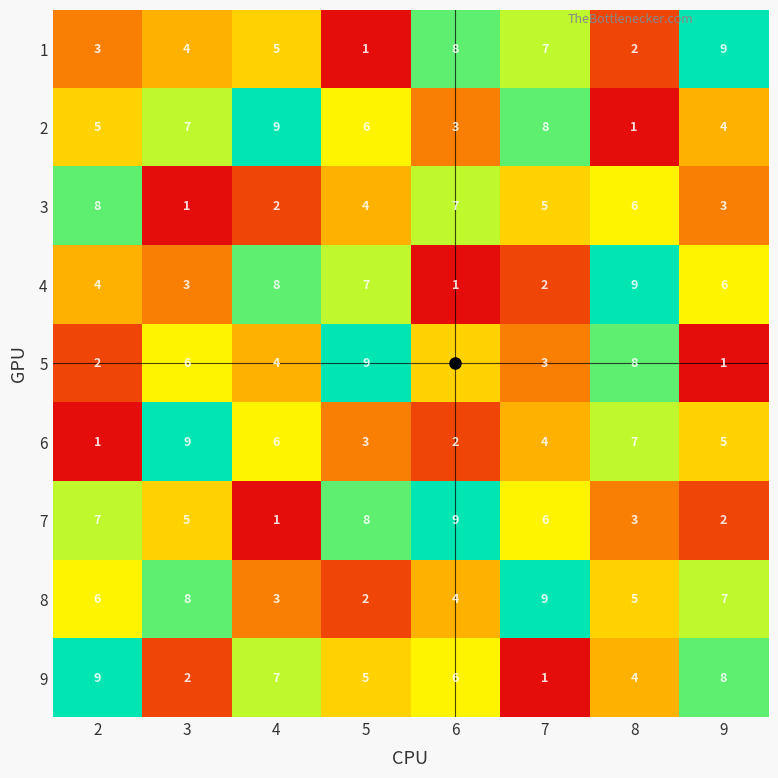

At which label is 8 closest to 5?

8